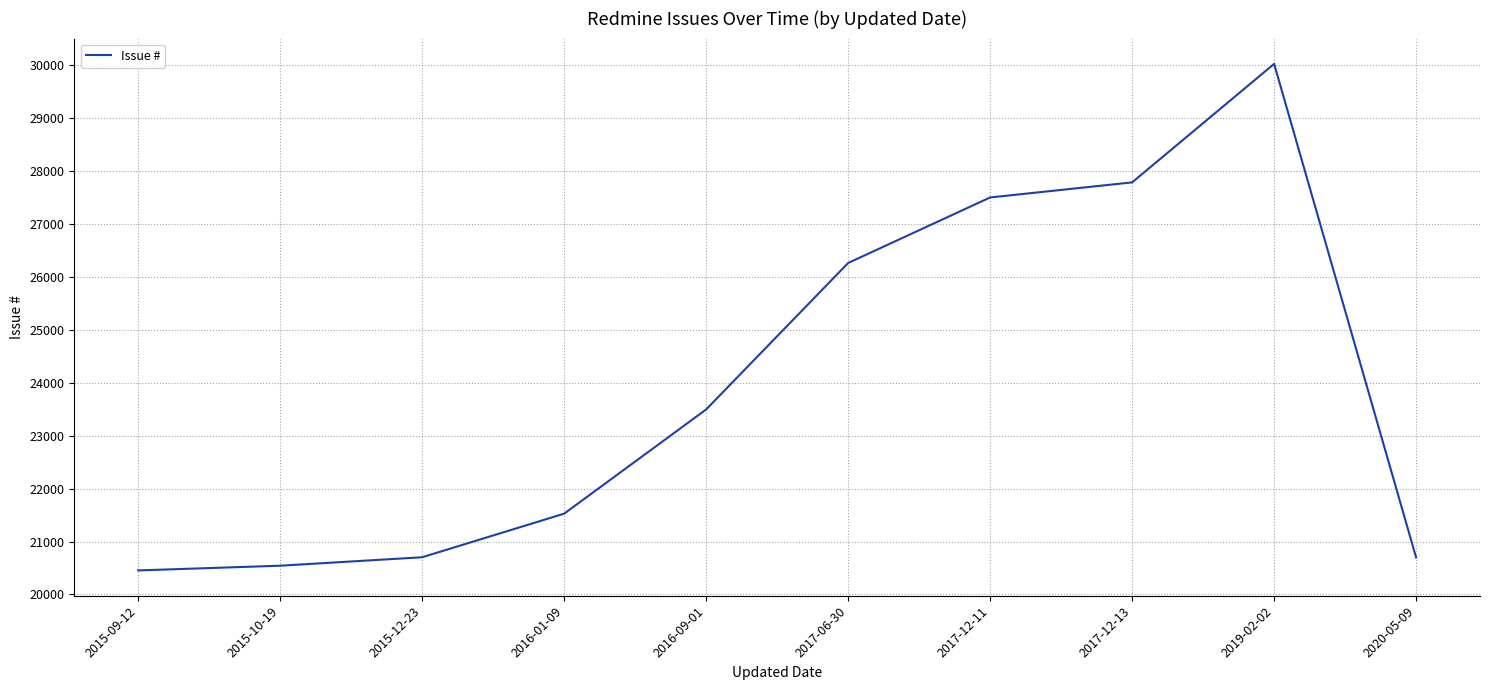

What is the maximum value shown in the chart?

30030